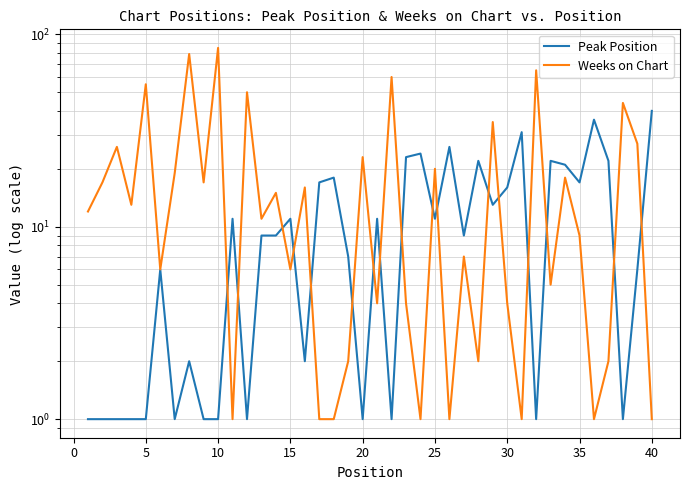

Does the chart display data point markers on the line(s)?

No